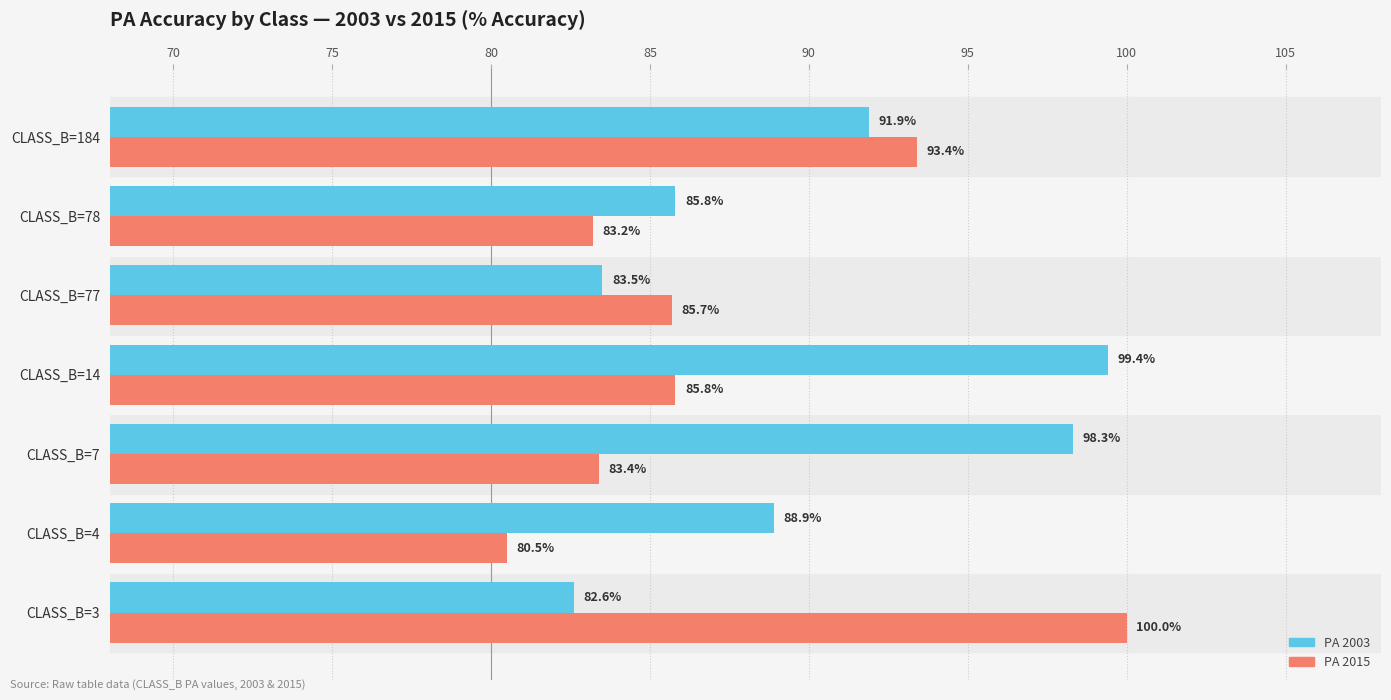

What is the difference between the highest and lowest values at CLASS_B=14?

13.6